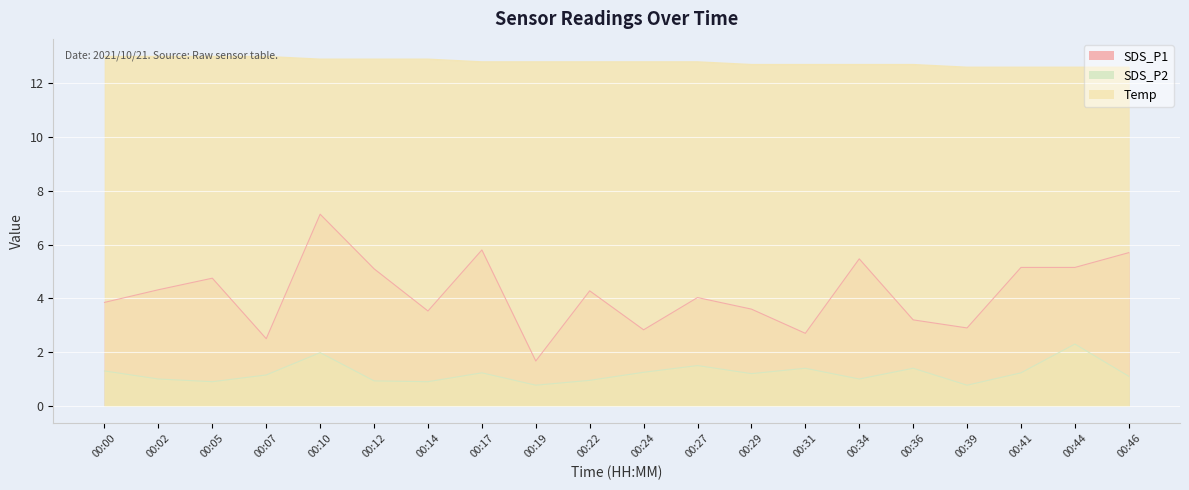

How many lines are shown in the chart?

3